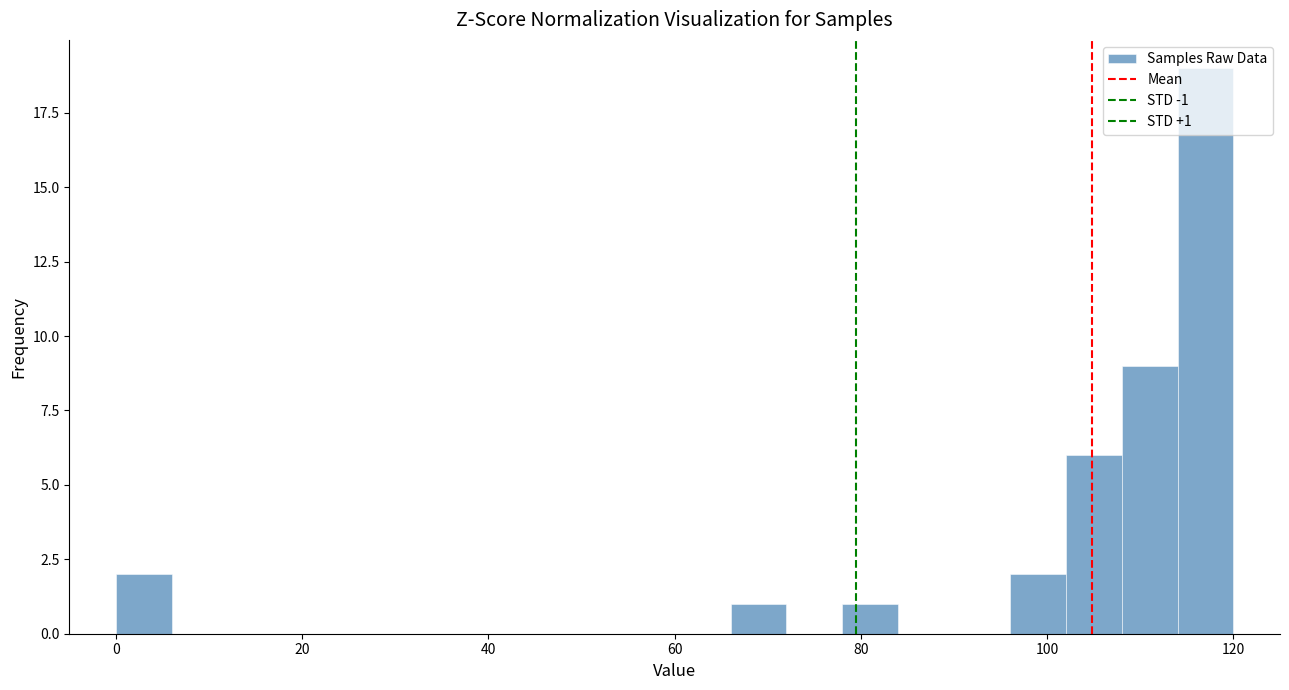

Around what value on the x-axis is the tallest bar? Give the approximate position of its centre, as read against the axis.

118